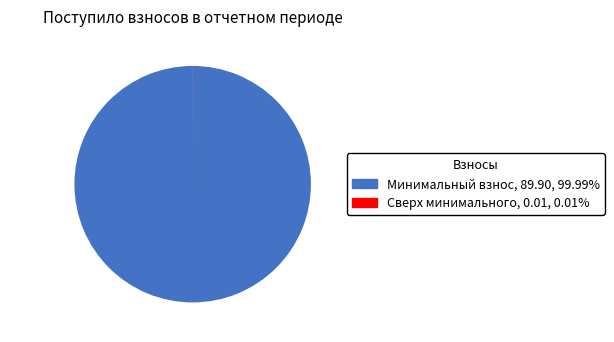

Which category has the biggest portion of the pie?

Минимальный взнос